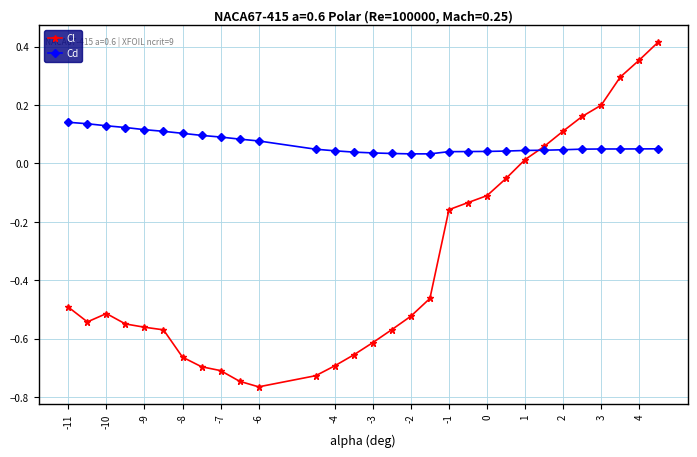

Which series has the largest range (max minus min)?

Cl